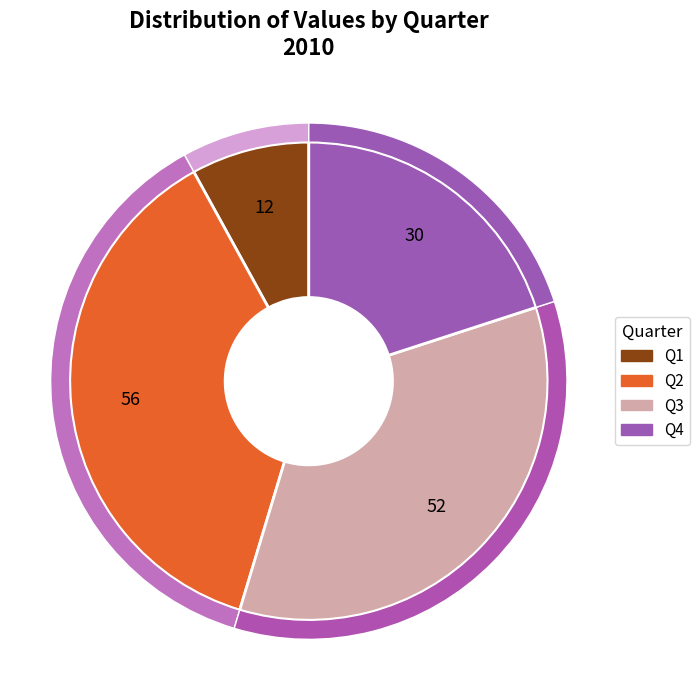

How many segments does this pie chart have?

4